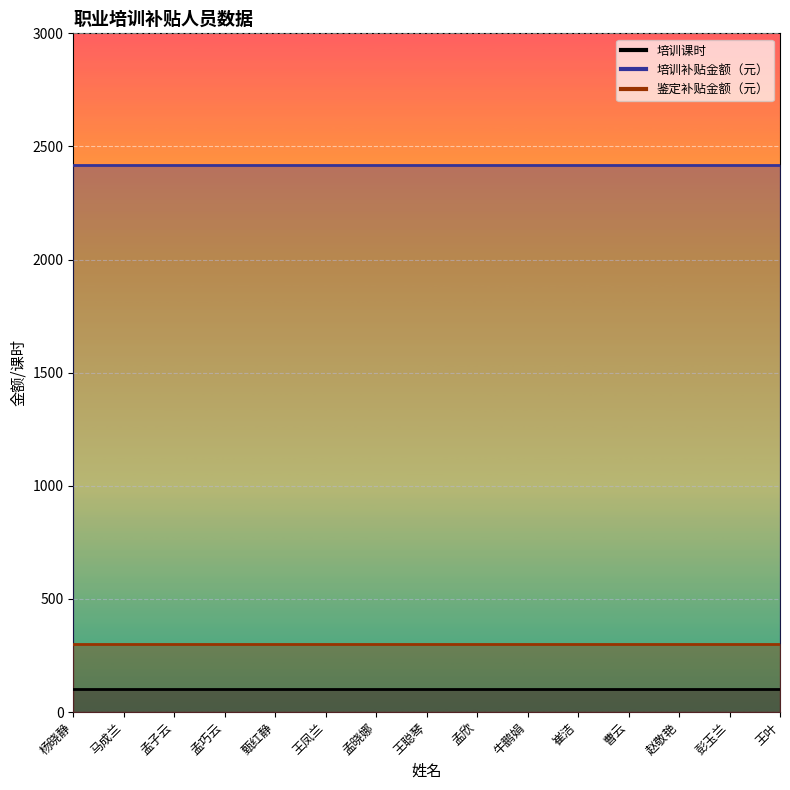

Reading right to left, extract all data points from this chart.

培训课时: 100	100	100	100	100	100	100	100	100	100	100	100	100	100	100
培训补贴金额（元）: 2420	2420	2420	2420	2420	2420	2420	2420	2420	2420	2420	2420	2420	2420	2420
鉴定补贴金额（元）: 300	300	300	300	300	300	300	300	300	300	300	300	300	300	300